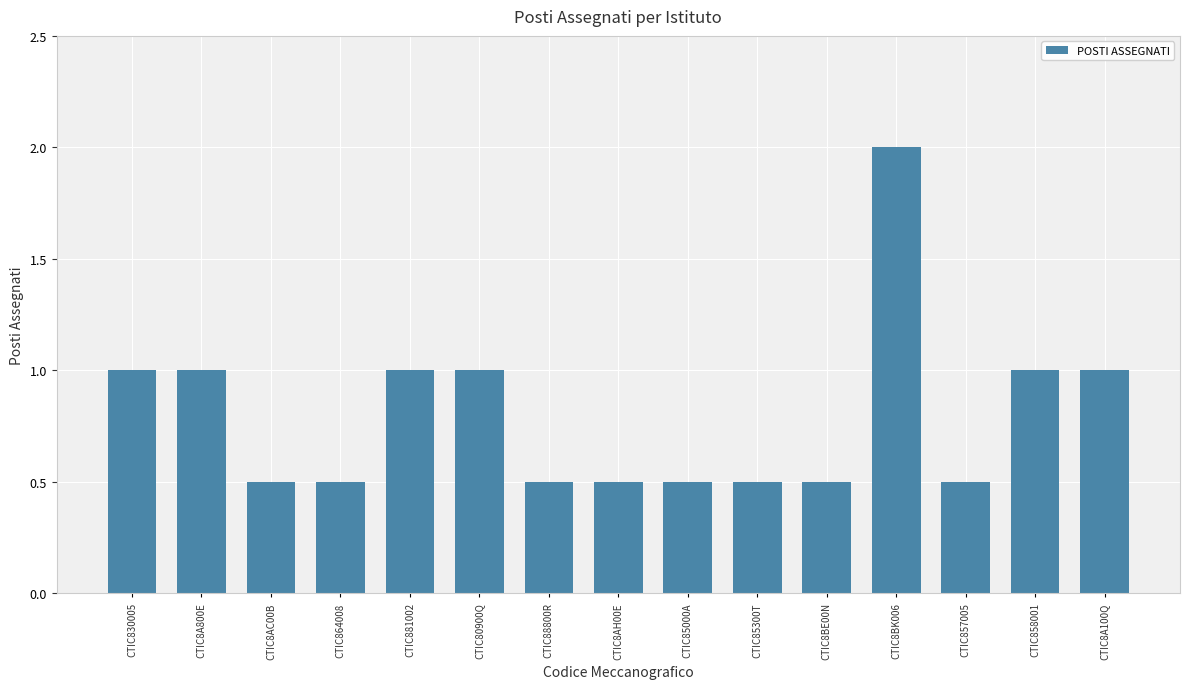

Which label corresponds to the largest value in the chart?

CTIC8BK006